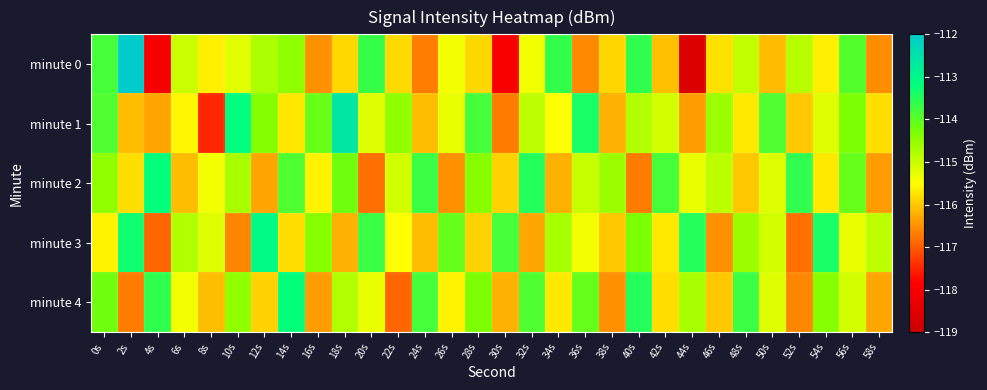

Which series changed the most between 20s and 30s?

minute 0